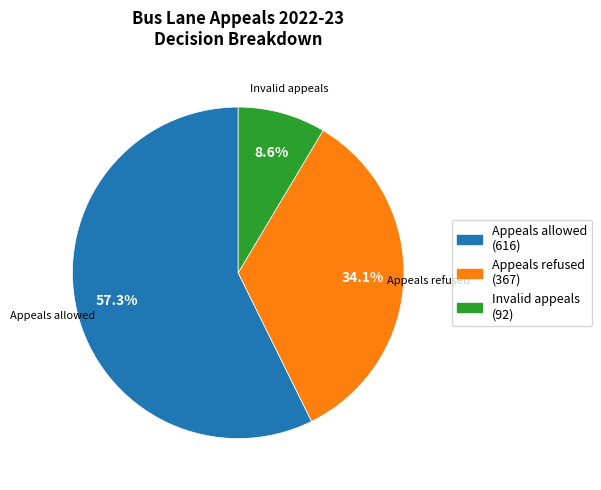

Rank the categories by value from highest to lowest.

Appeals allowed, Appeals refused, Invalid appeals